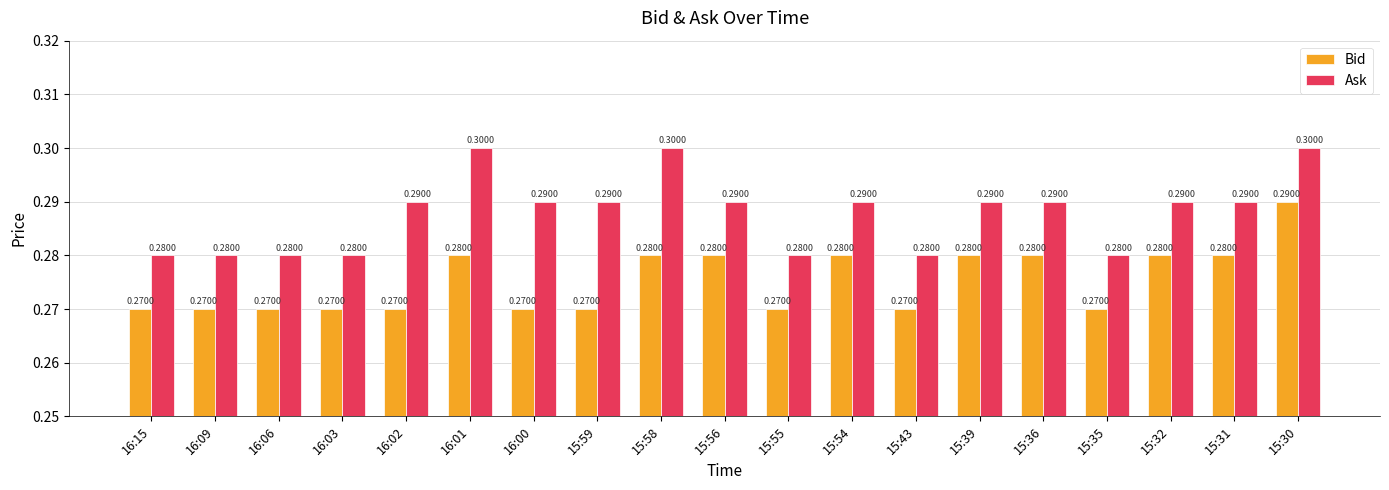

True or false: Bid has a value of 0.4 at 16:09.

False